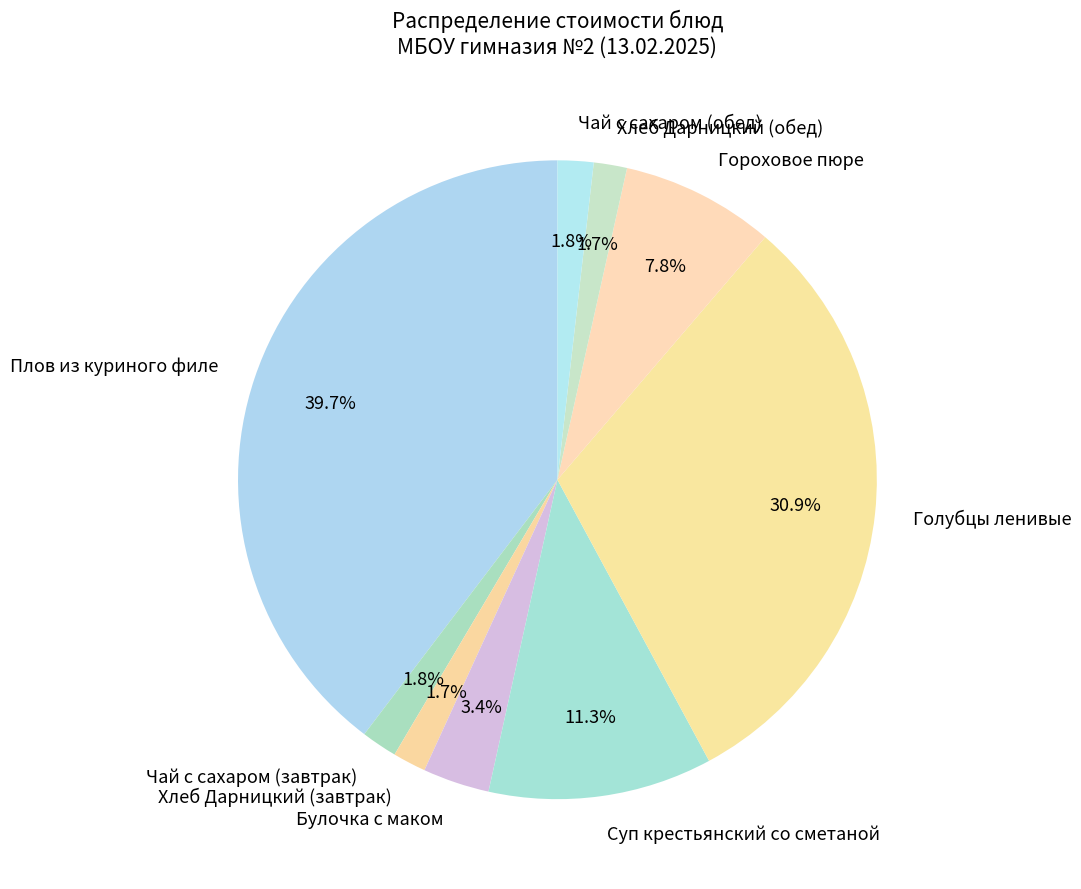

To the nearest percent, what percentage of the pie is Суп крестьянский со сметаной?

11%